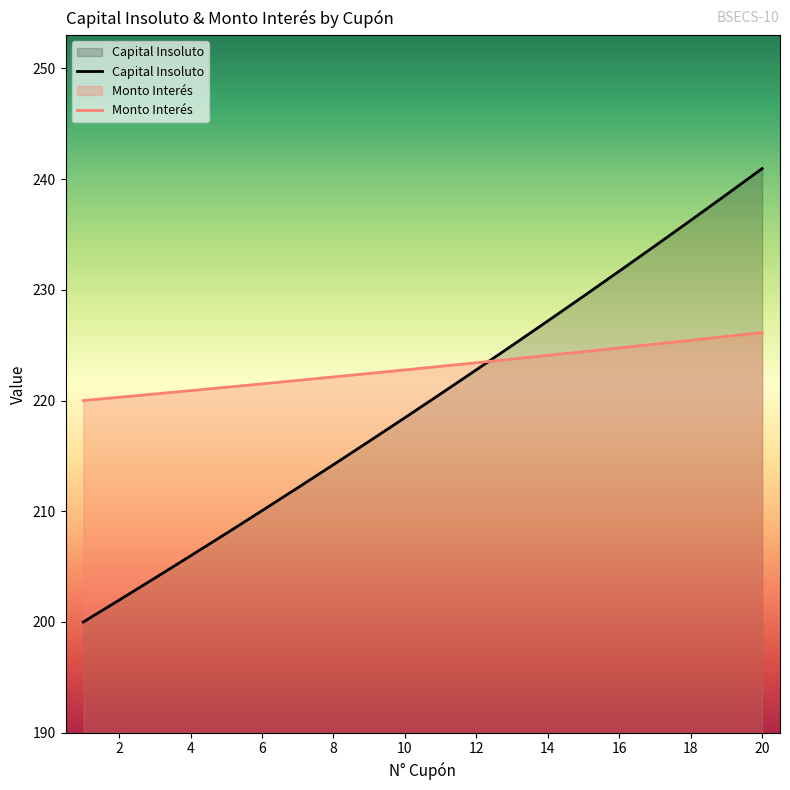

What is the spread (max minus min) of values at 12?

0.6